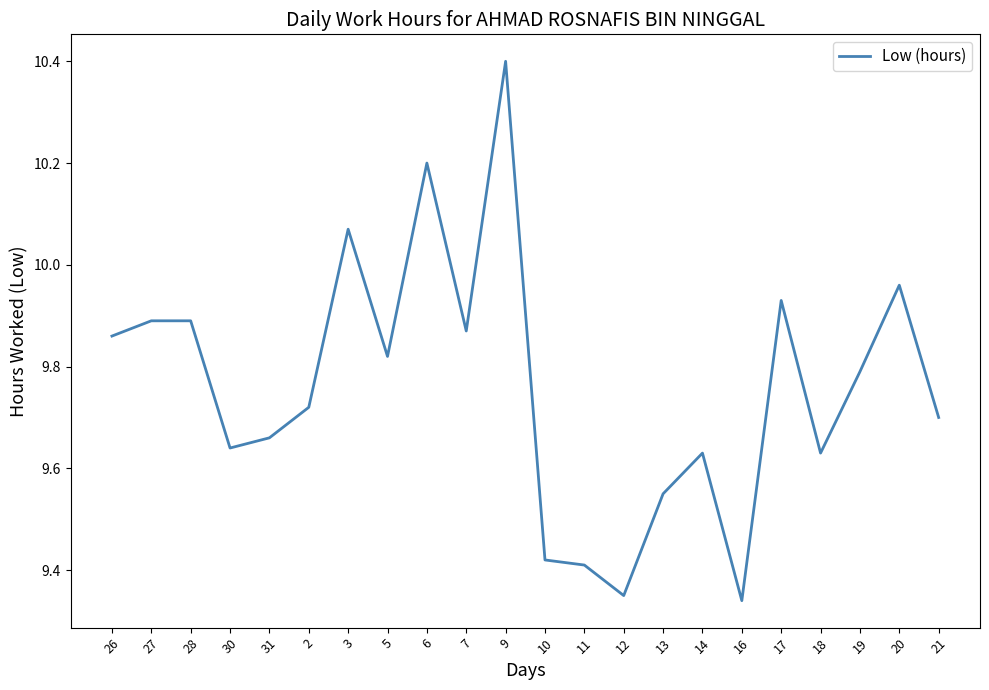

What position from the left is 9?

11